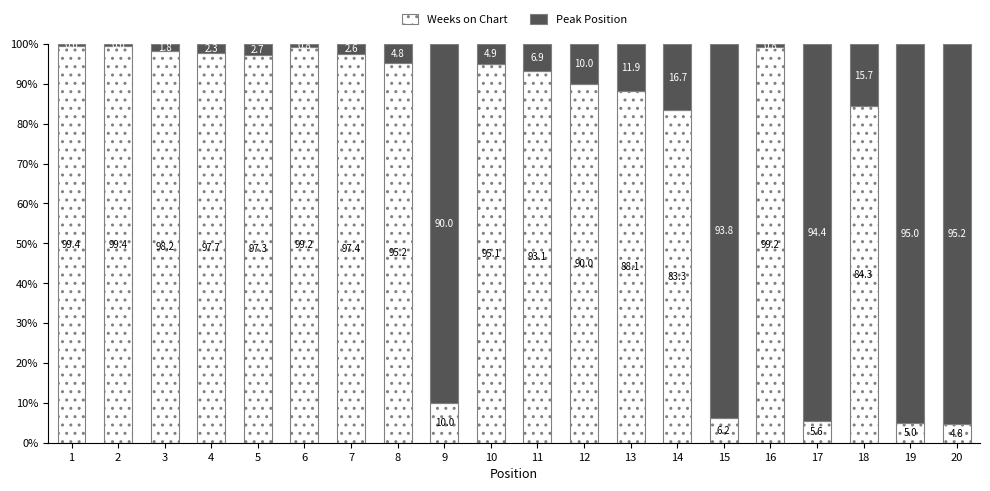

Read the Weeks on Chart value at 5.

97.3